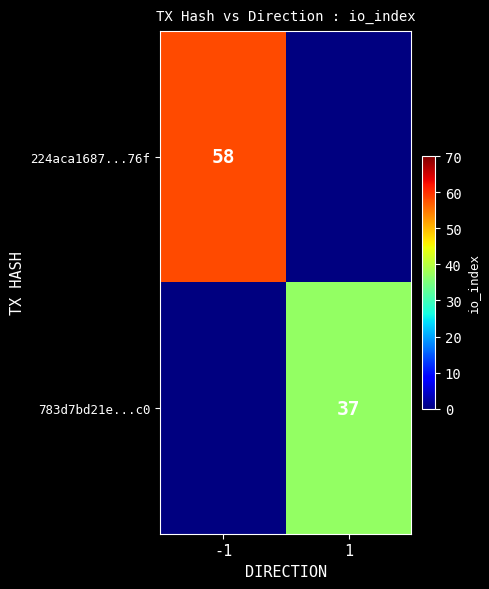

Which has a higher value, 1 or -1?

-1